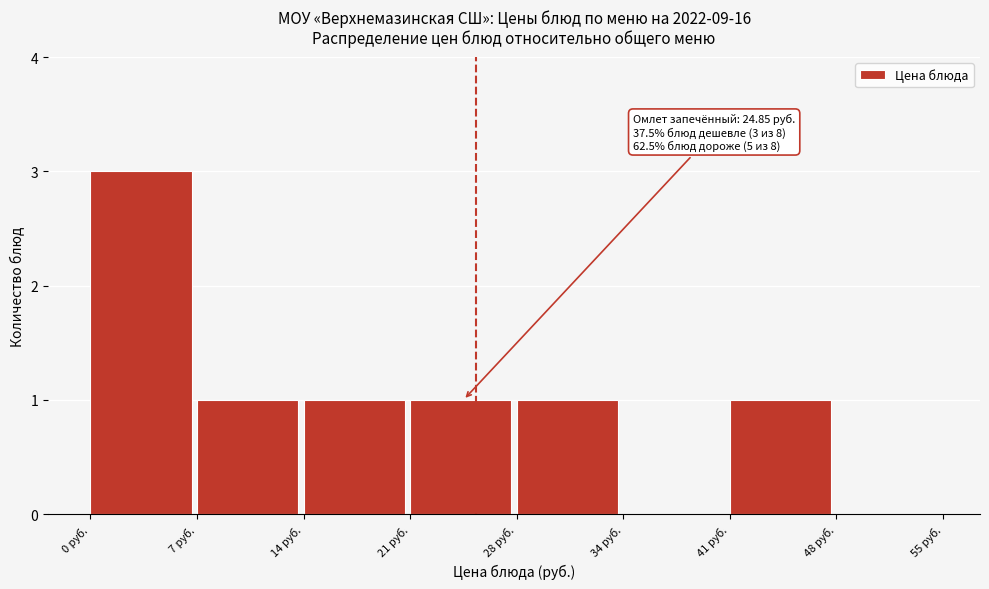

Which range on the x-axis has the tallest bar?

0 to 7